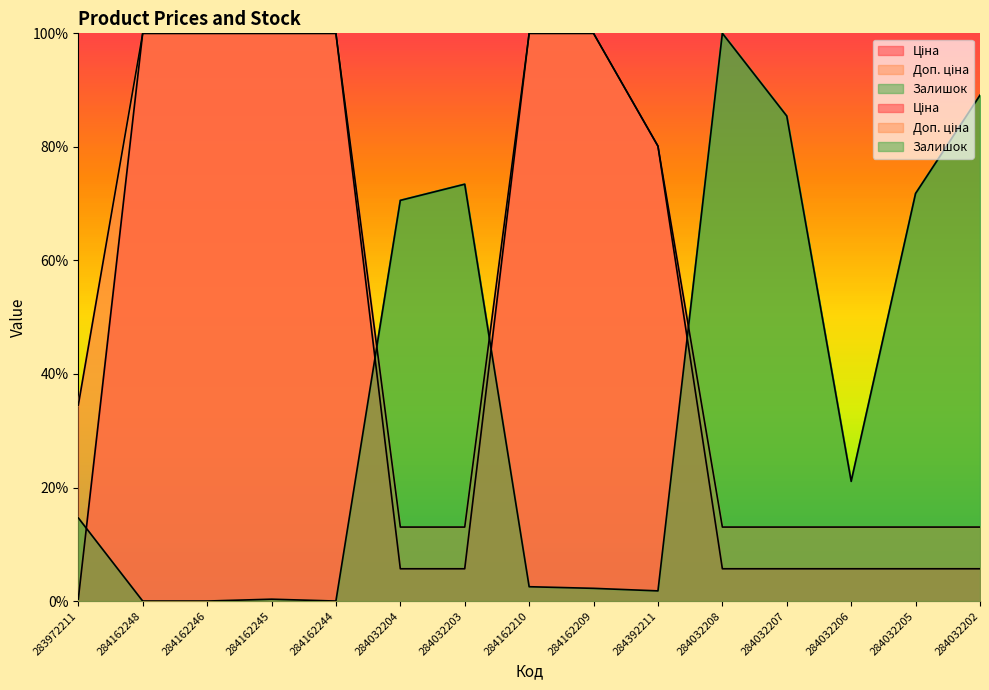

What is the spread (max minus min) of values at 284162246?

100.0